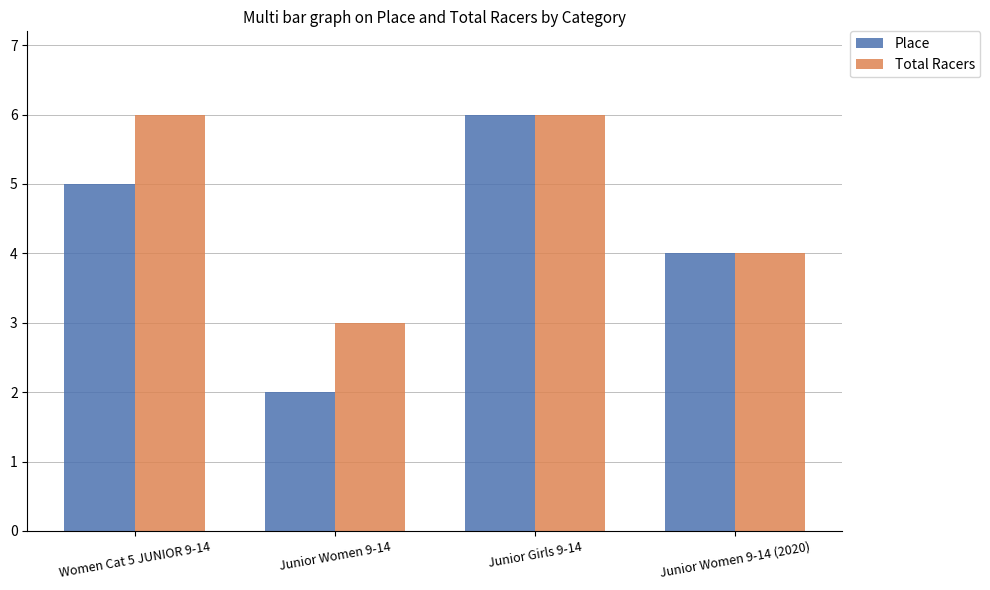

At which category is the sum across all series the highest?

Junior Girls 9-14